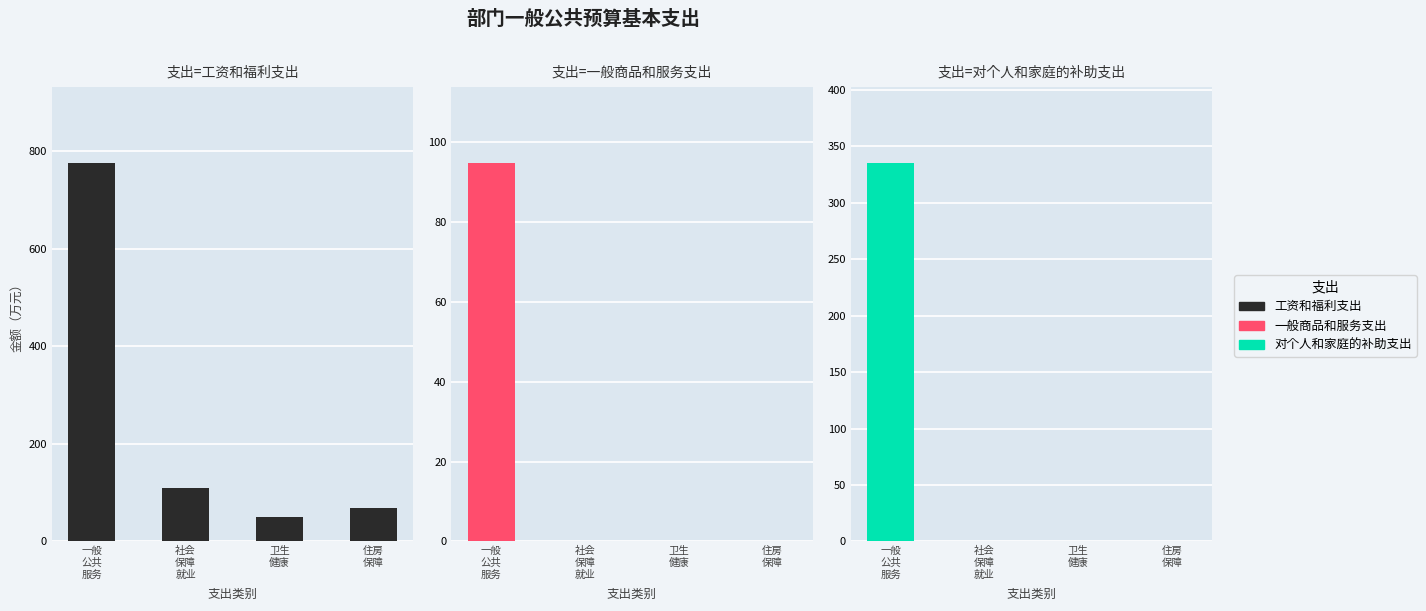

What is the value of the 对个人和家庭的补助支出 bar at the 1st from the left?

335.4